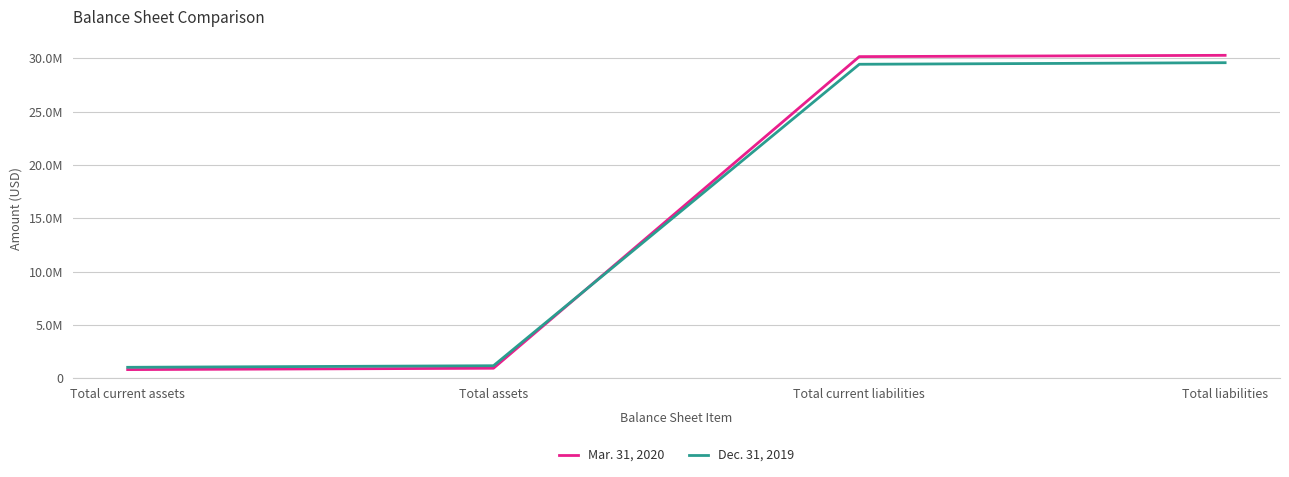

Is the value of Dec. 31, 2019 at Total liabilities greater than the value of Mar. 31, 2020 at Total current assets?

Yes